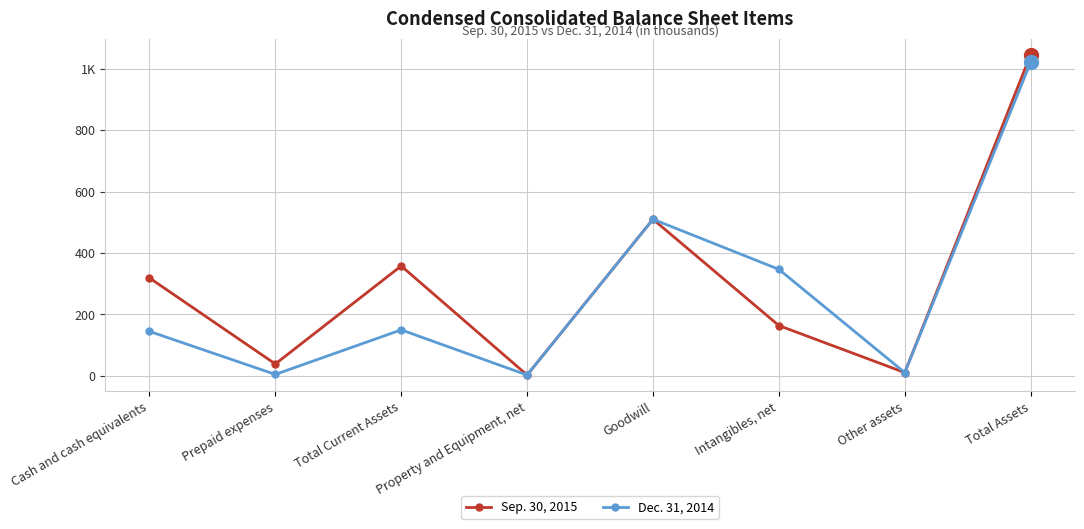

Is this an area chart (filled region under the line)?

No